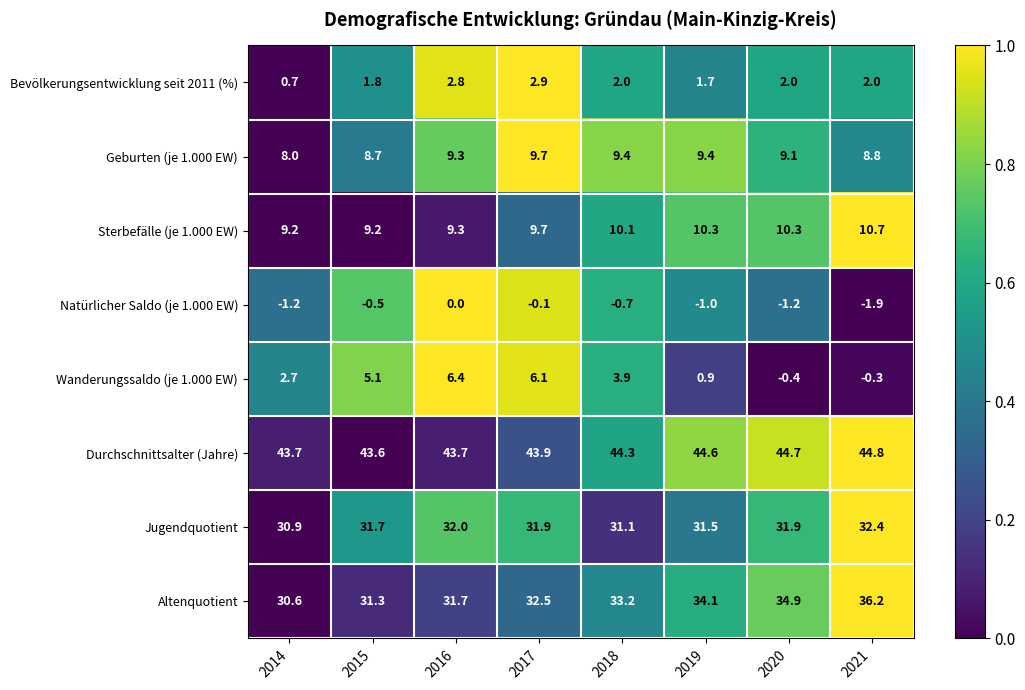

At 2021, list the series in order from largest to smallest.

Durchschnittsalter (Jahre), Altenquotient, Jugendquotient, Sterbefälle (je 1.000 EW), Geburten (je 1.000 EW), Bevölkerungsentwicklung seit 2011 (%), Wanderungssaldo (je 1.000 EW), Natürlicher Saldo (je 1.000 EW)